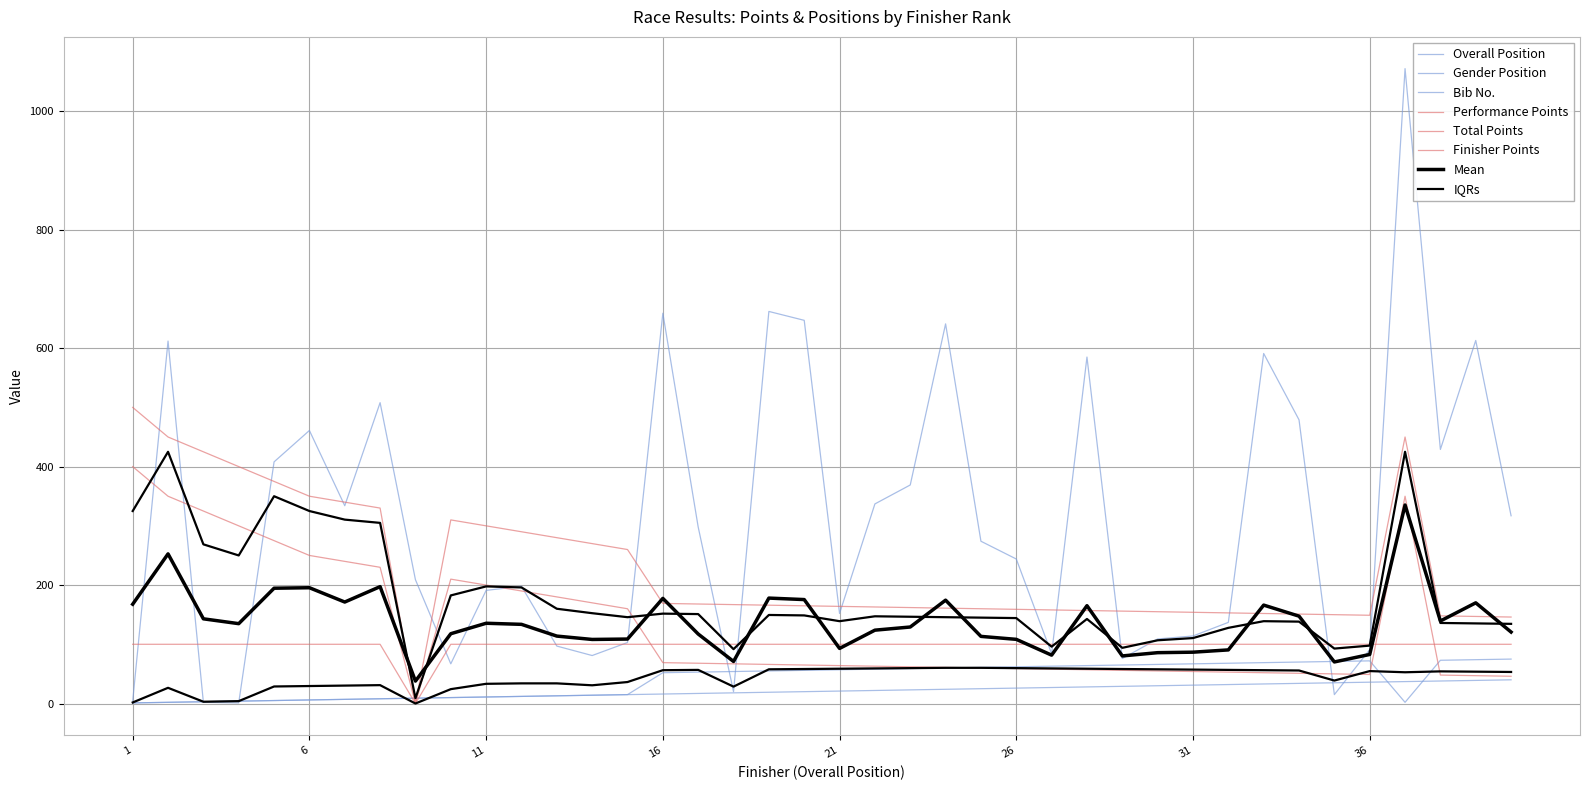

What is the sum of the Finisher Points values at 17 and 24?

200